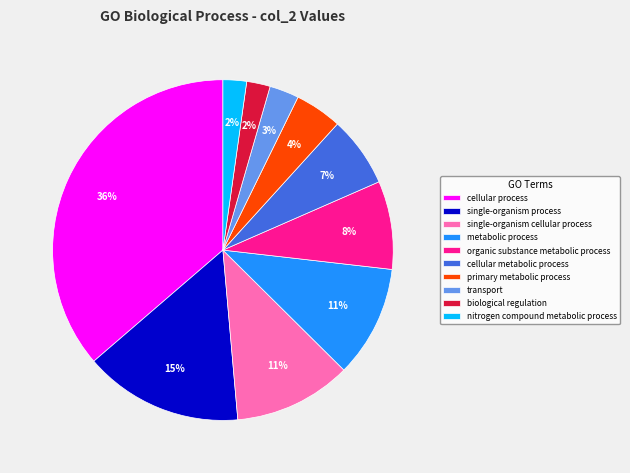

Is there any slice that represents more than half of the pie?

No